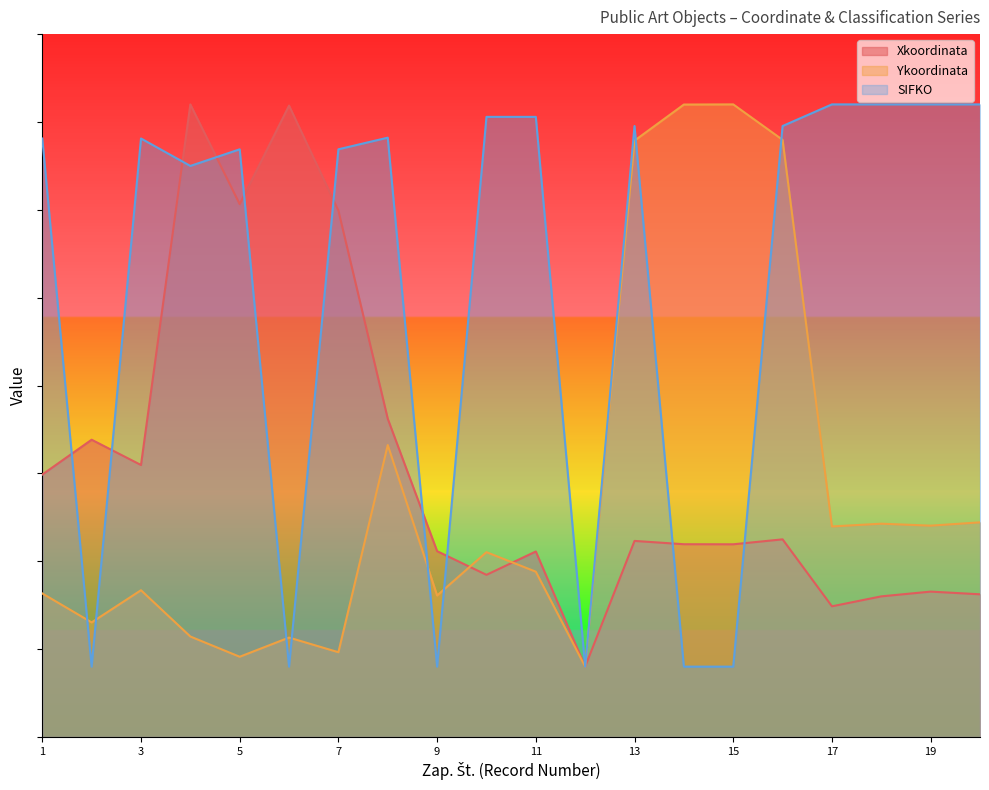

How many values in the Ykoordinata series exceed 52577?

10